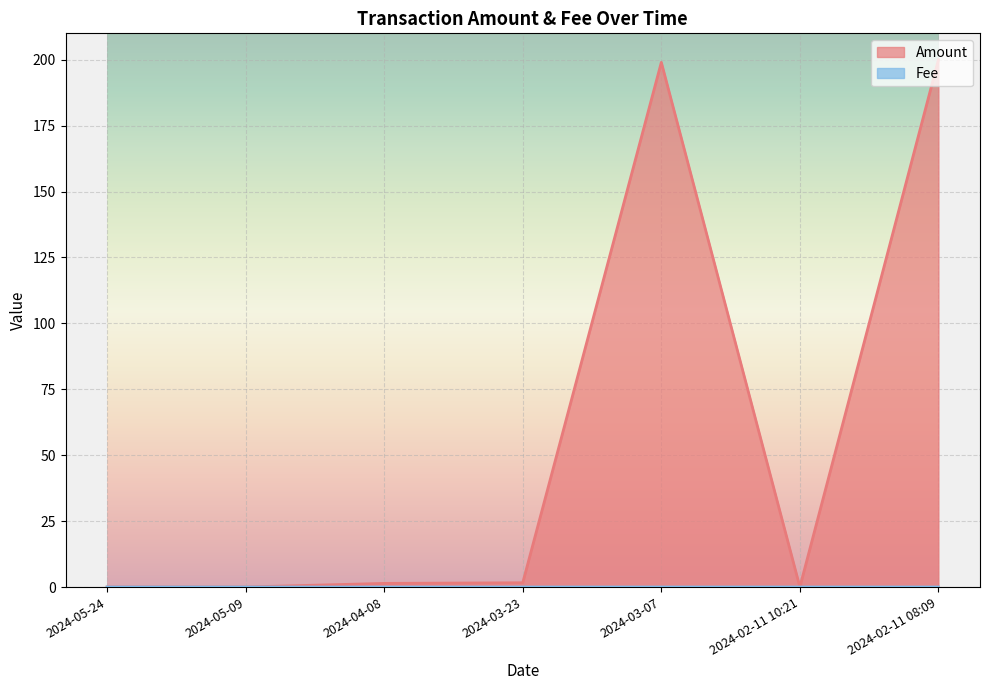

List the series in order of their peak value, highest first.

Amount, Fee